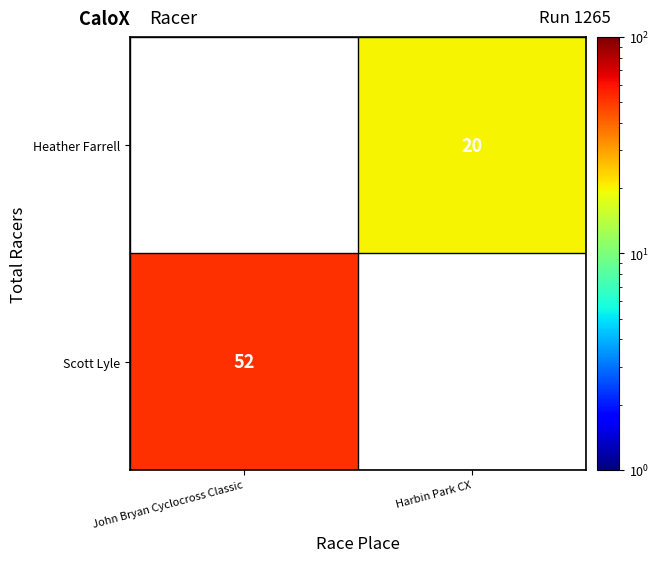

Between Harbin Park CX and John Bryan Cyclocross Classic, which is larger?

John Bryan Cyclocross Classic